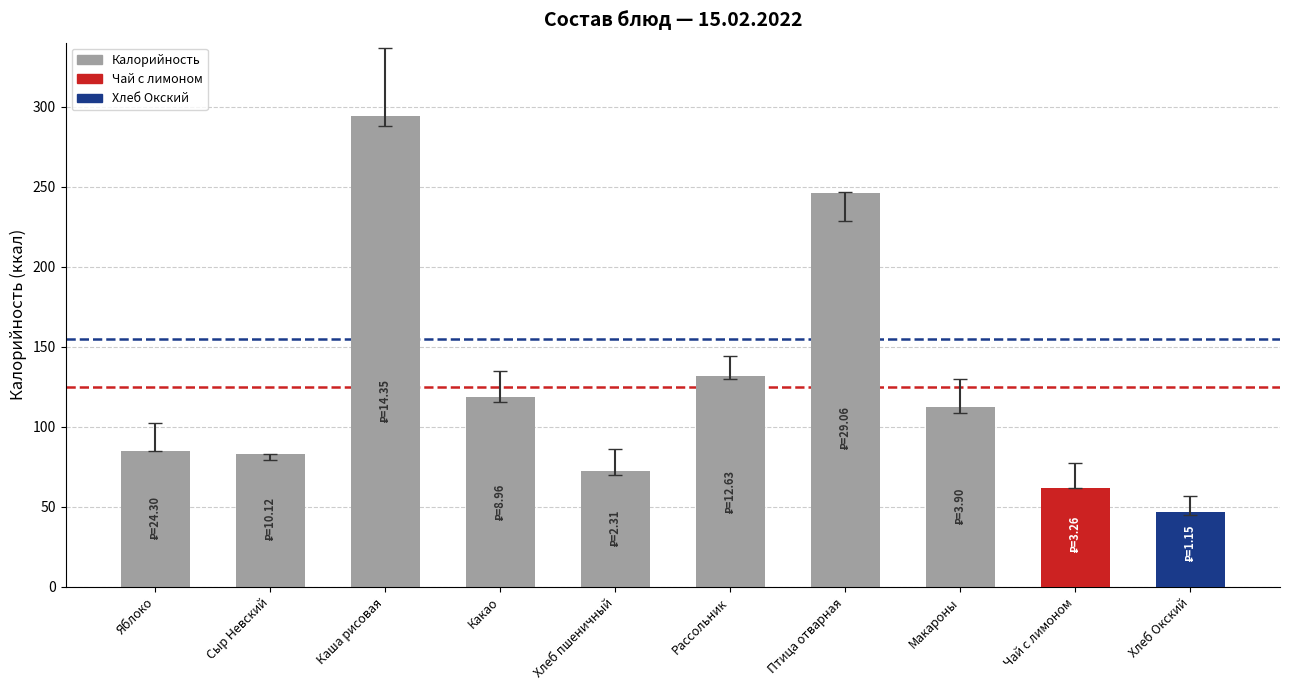

What is the label of the 9th bar from the left?

Чай с лимоном